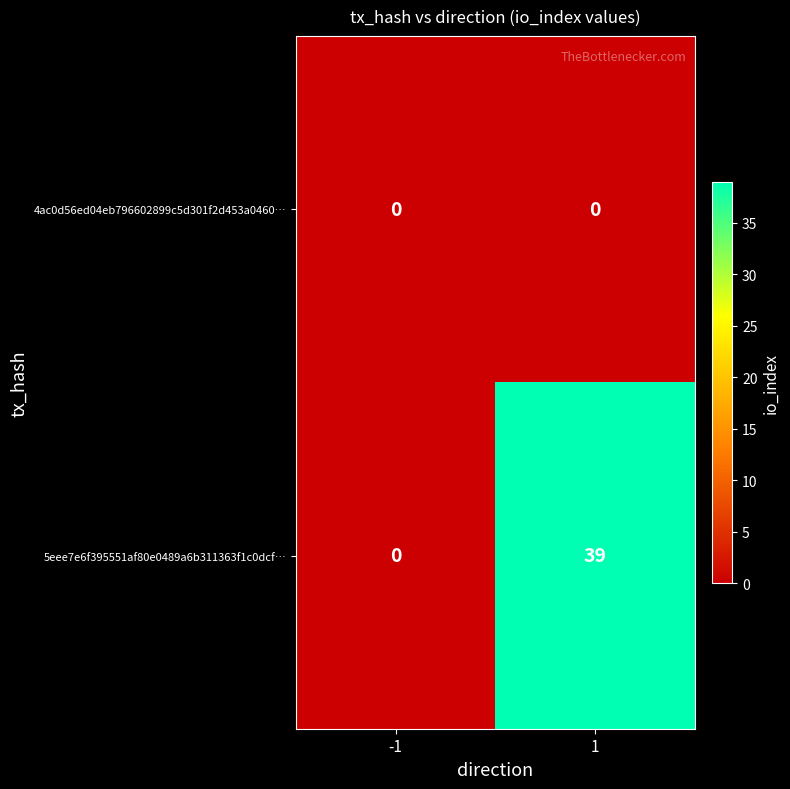

Which series changed the most between -1 and 1?

5eee7e6f395551af80e0489a6b311363f1c0dcf…